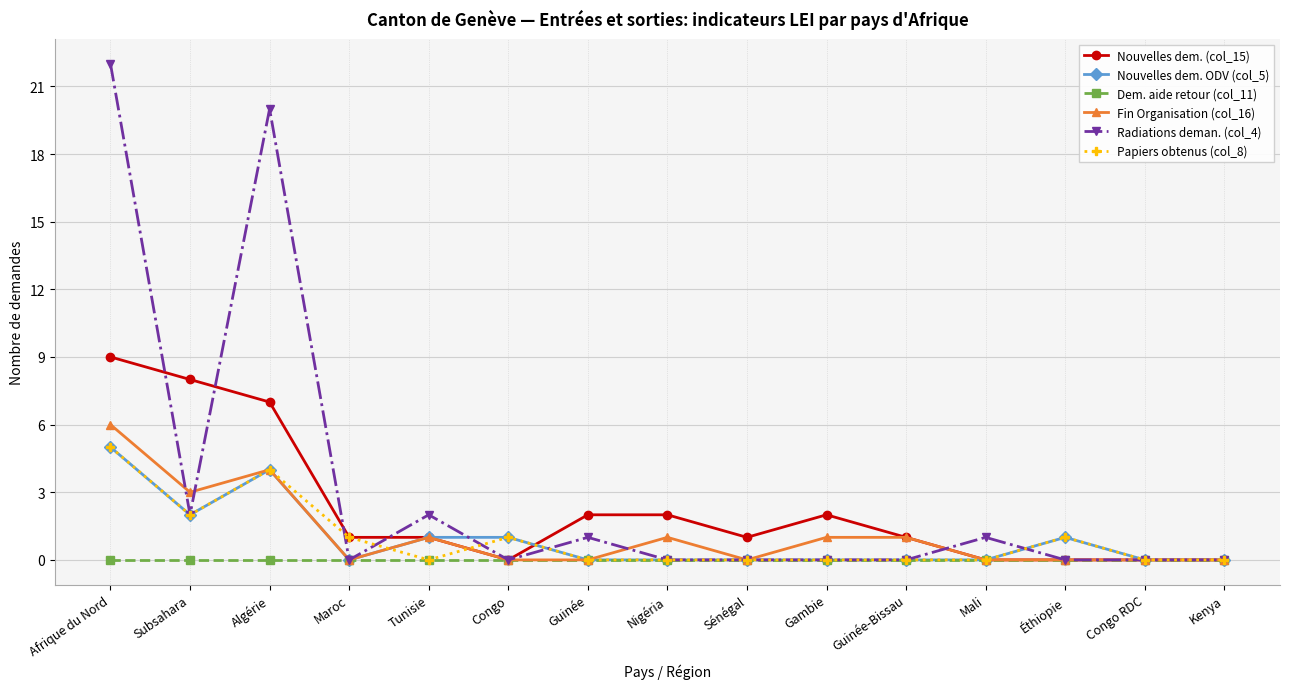

At which category is the sum across all series the highest?

Afrique du Nord